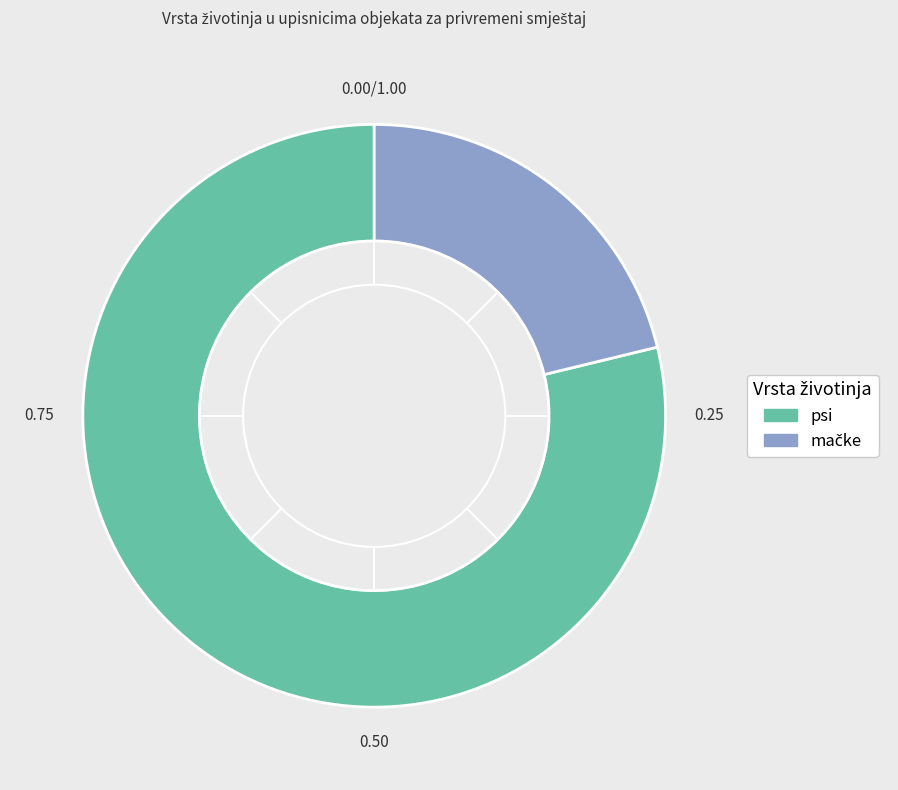

Is there any slice that represents more than half of the pie?

Yes